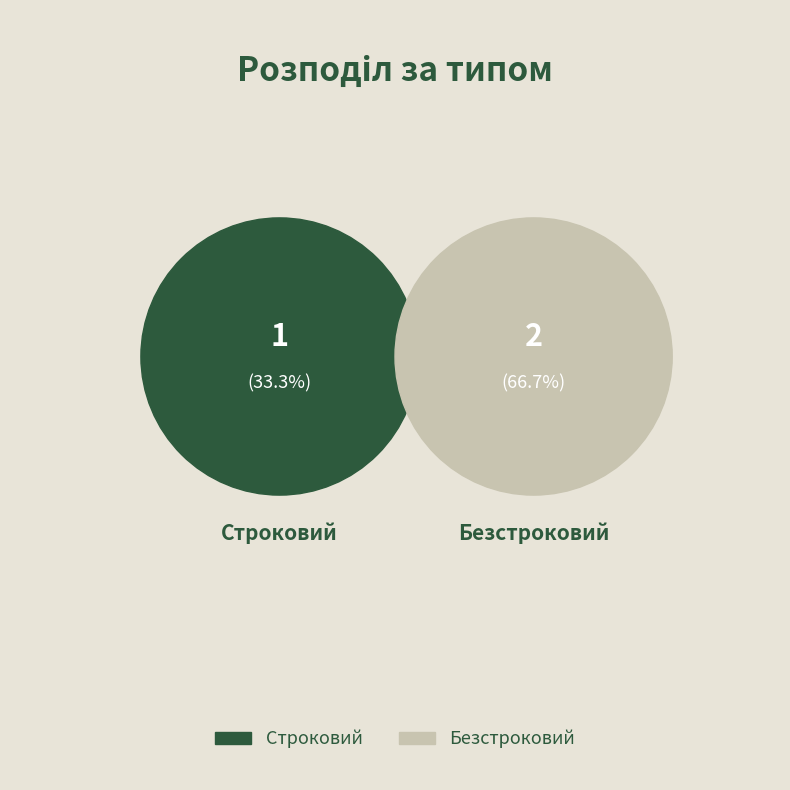

Is it true that Безстроковий is 67% of the pie?

True